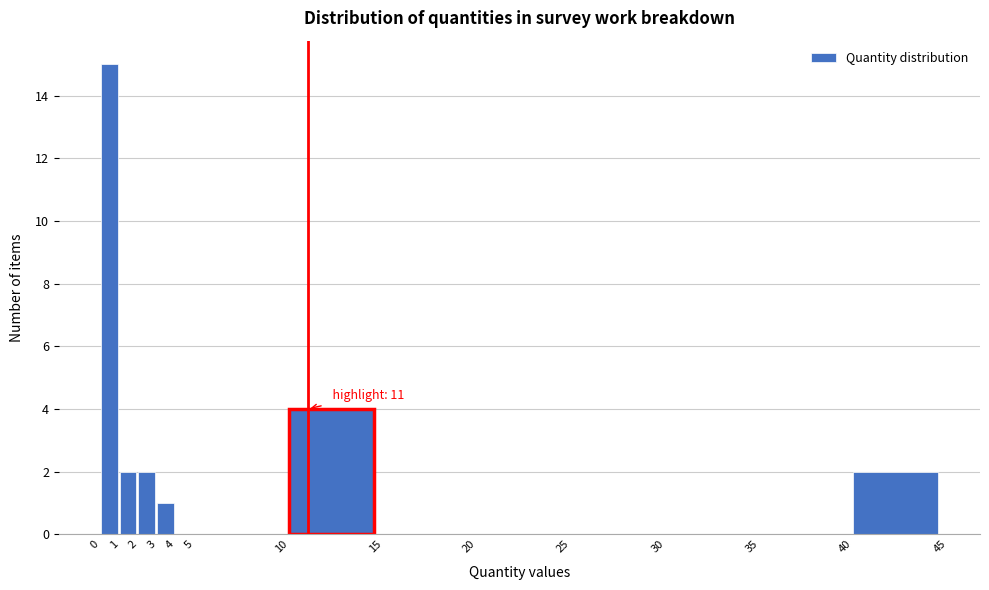

Over which range of the x-axis is the bar tallest?

0 to 1